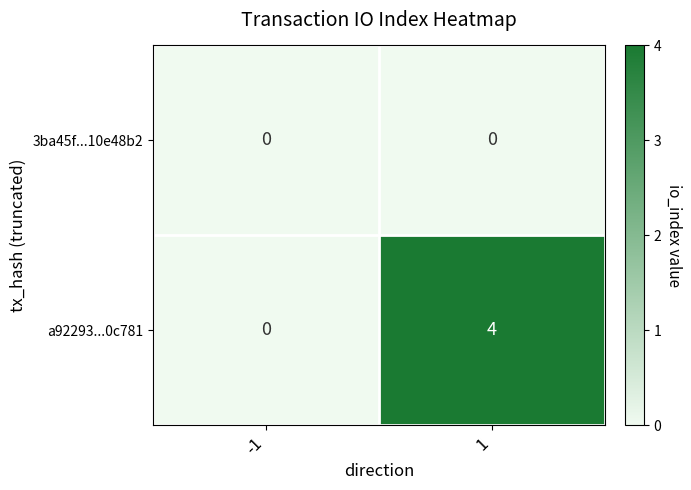

Is it true that a92293...0c781 equals 6 at 1?

False